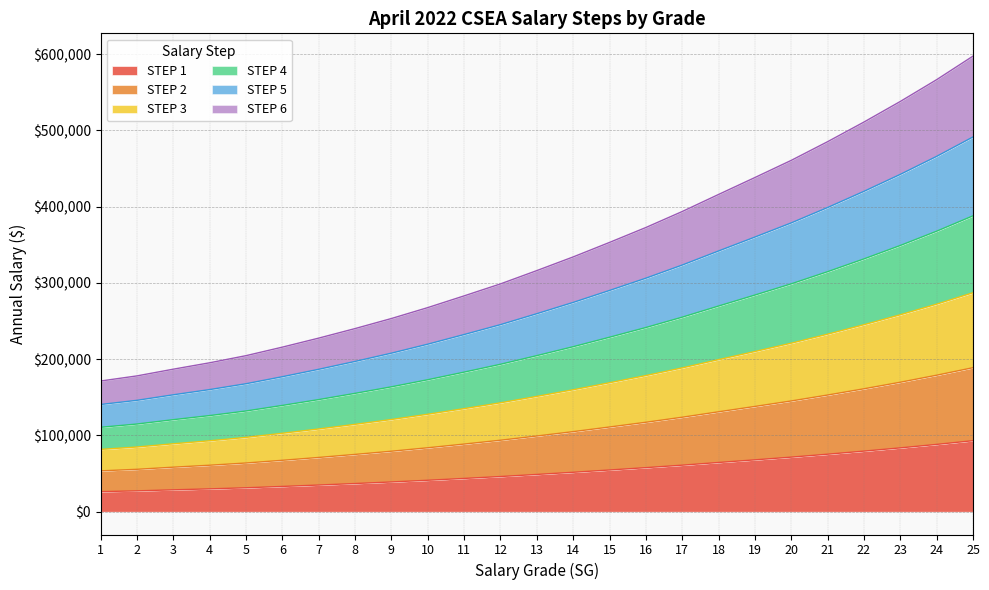

What is the smallest value displayed?

26342